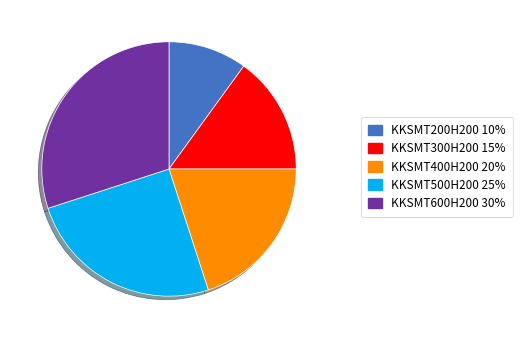

Is there any slice that represents more than half of the pie?

No